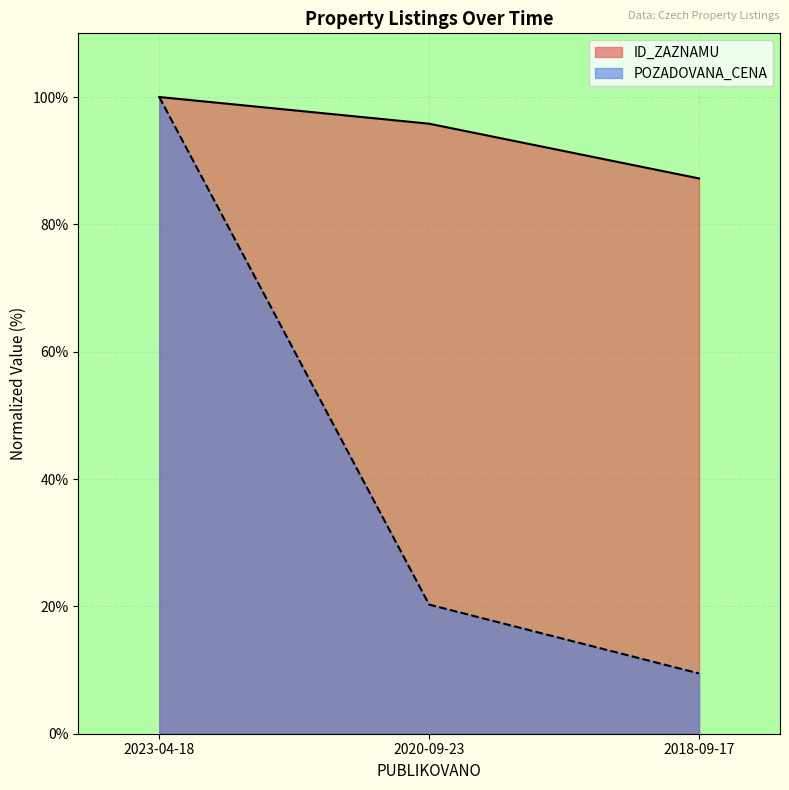

Is it true that POZADOVANA_CENA equals 100.0 at 2023-04-18?

True